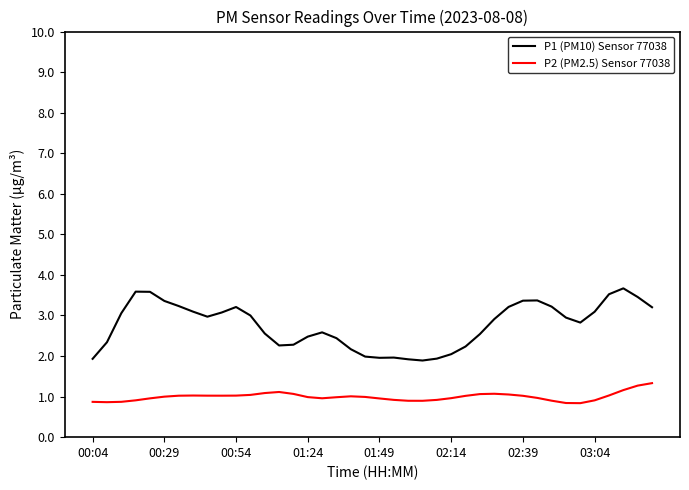

What is the difference between the second highest and minimum values in the P2 (PM2.5) Sensor 77038 series?

0.4